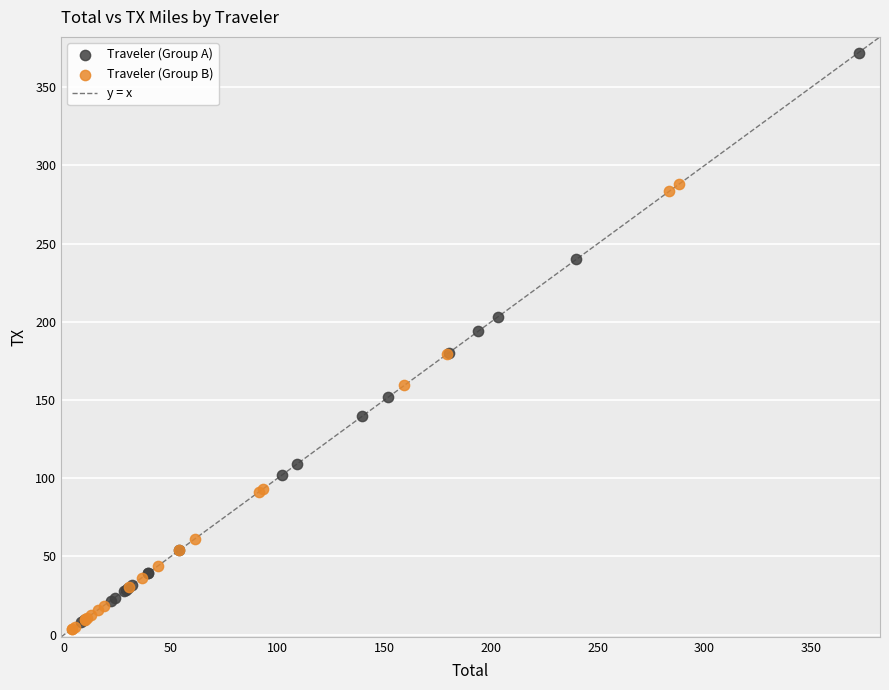

Which series reaches the minimum Y coordinate?

Traveler (Group B)